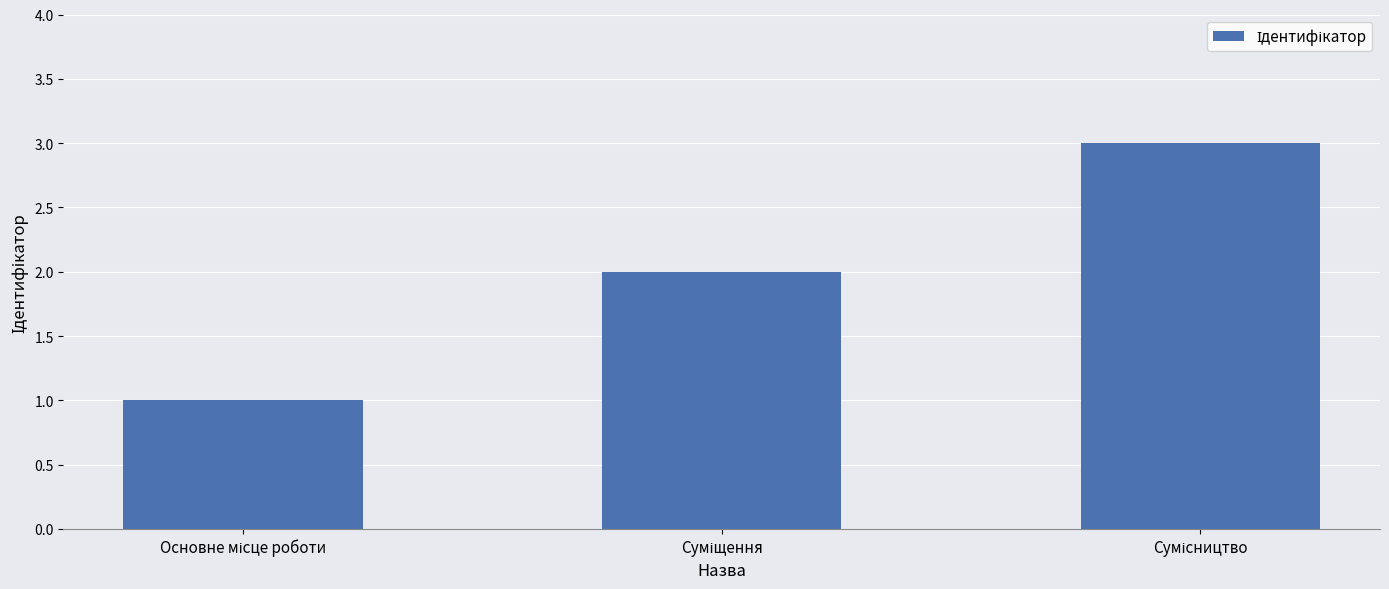

What is the average value?

2